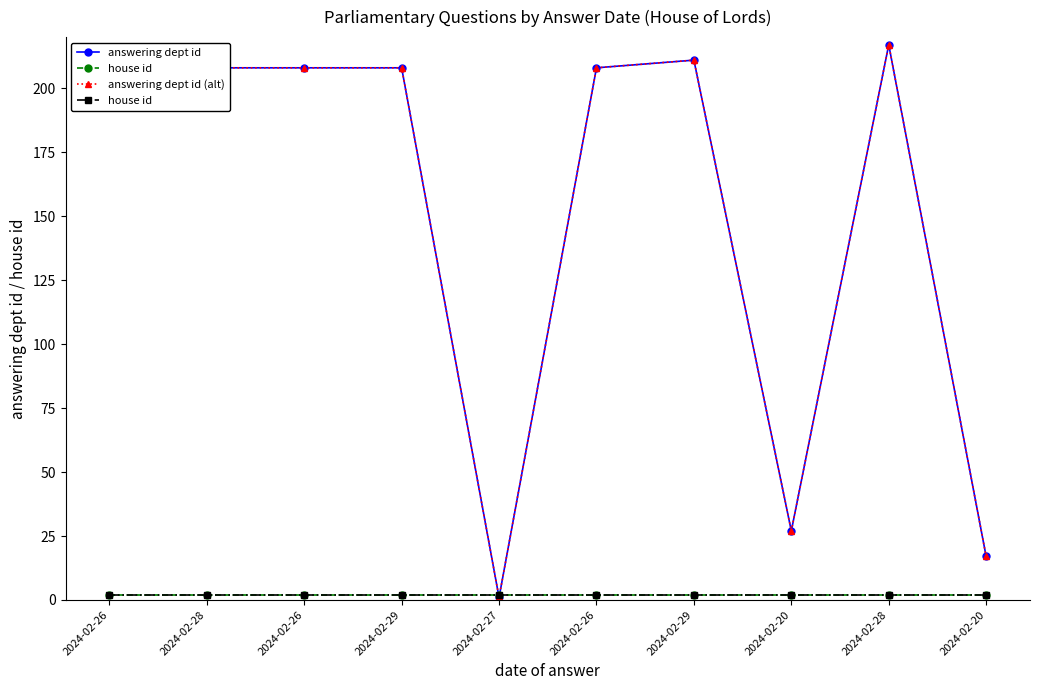

What are all the series names shown in the legend?

answering dept id, house id, answering dept id (alt)